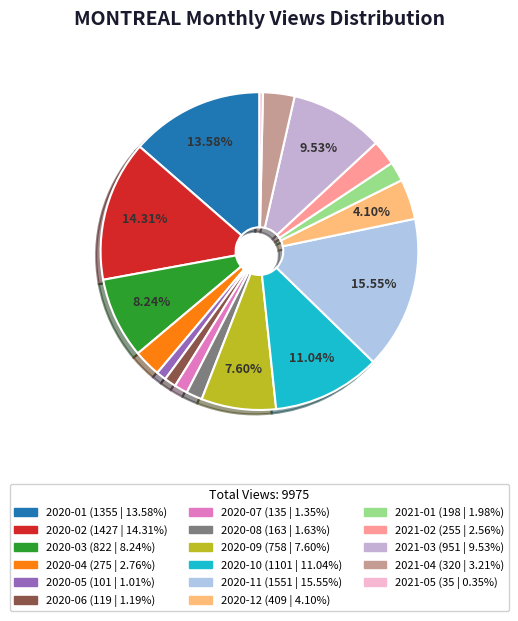

To the nearest percent, what percentage of the pie is 2020-01?

14%